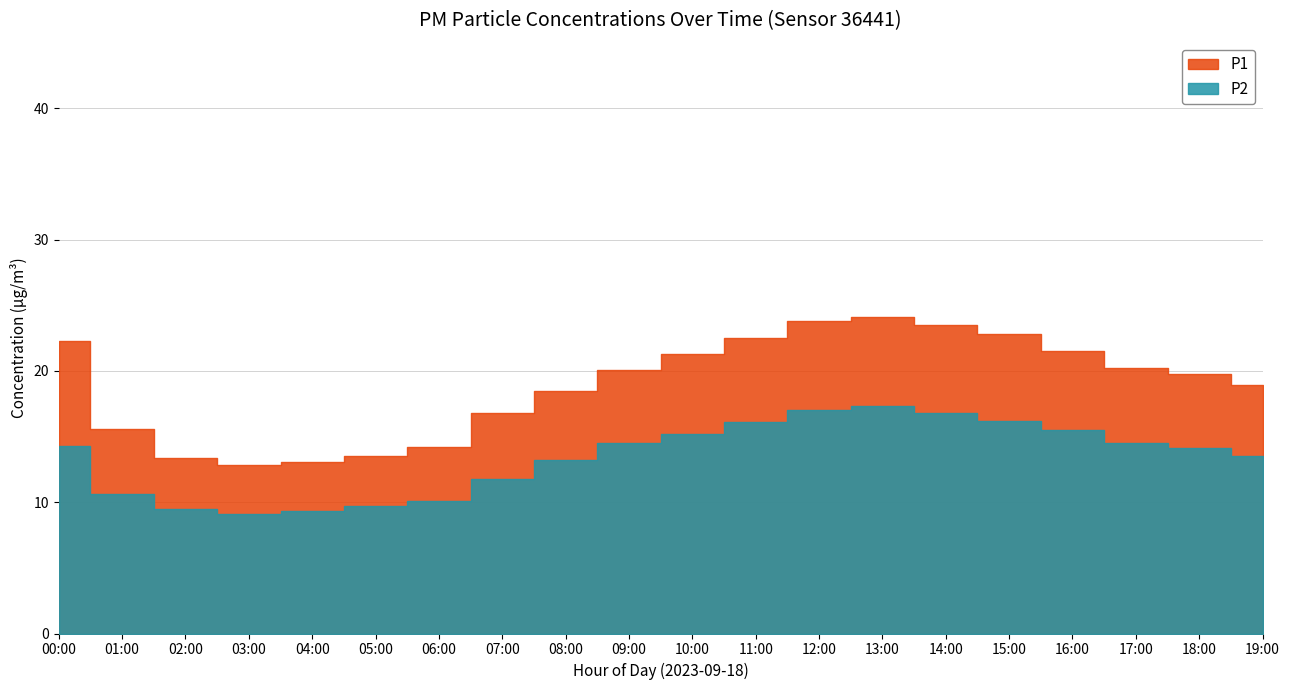

Rank the series by their maximum value, from lowest to highest.

P2, P1